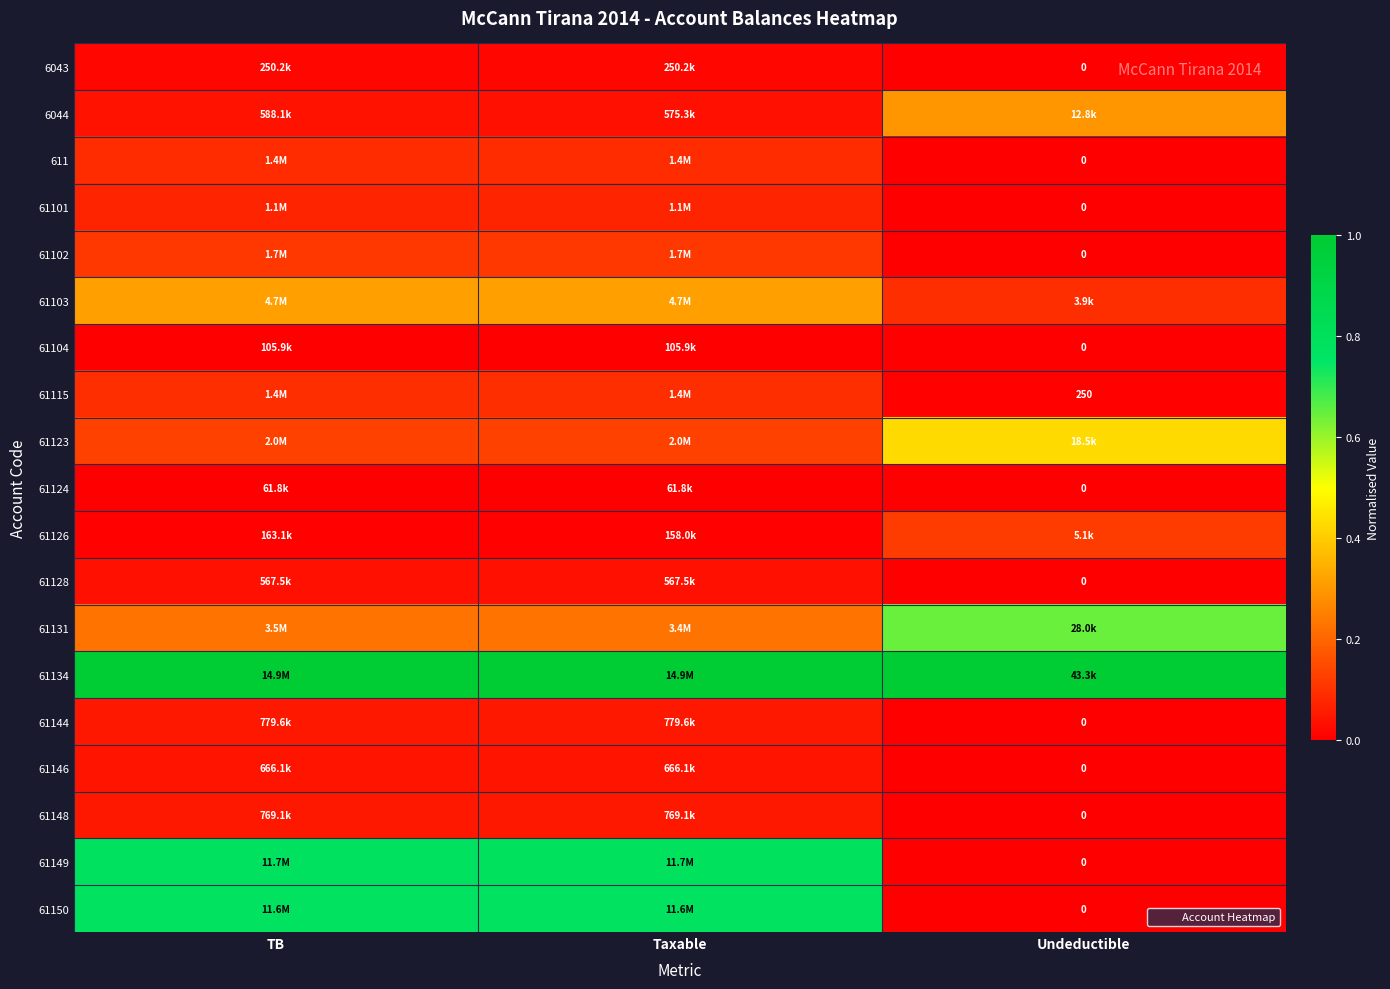

What is the sum of the 61115 values at Undeductible and Taxable?

0.1